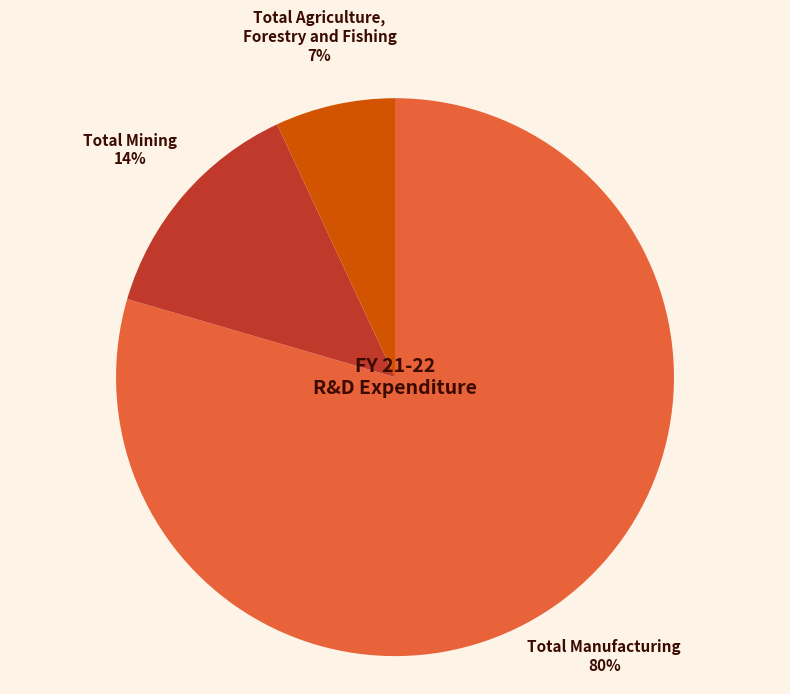

The Total Agriculture, Forestry and Fishing slice represents 17% of the pie. True or false?

False